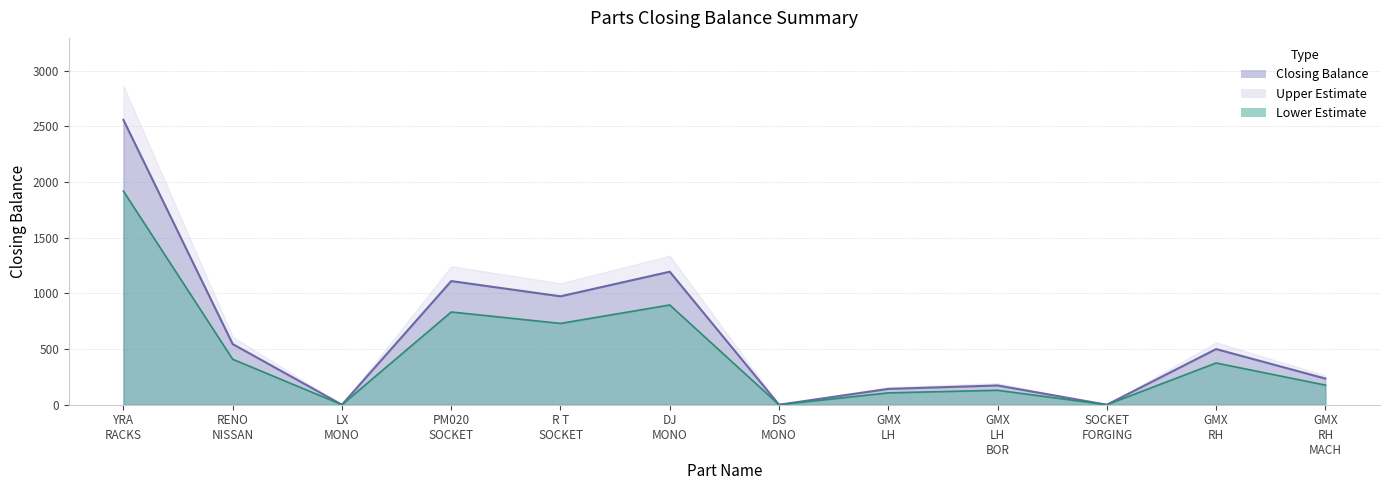

List the labels in order of value, smallest first.

LX MONO, DS MONO, SOCKET FORGING, GMX LH, GMX LH BOR, GMX RH MACH, GMX RH, RENO NISSAN, R T SOCKET, PM020 SOCKET, DJ MONO, YRA RACKS